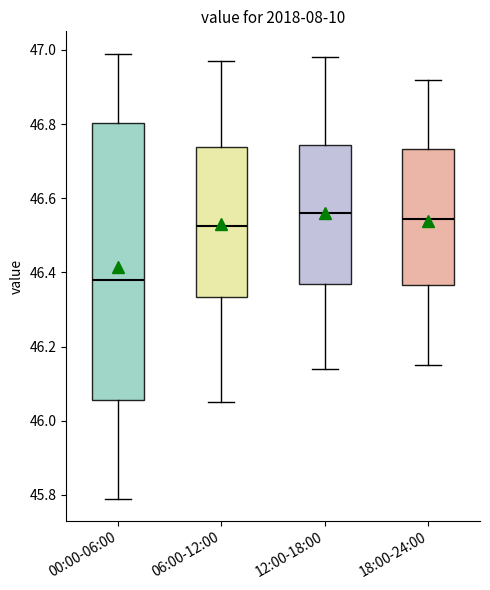

Which box has the lowest median line?

00:00-06:00